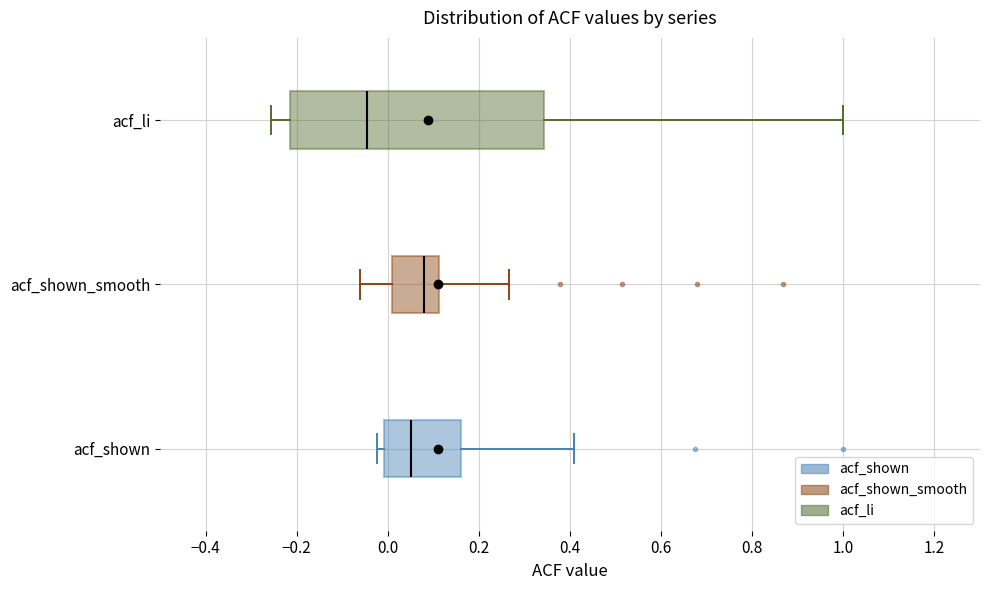

Which box has the furthest to the left median line?

acf_li